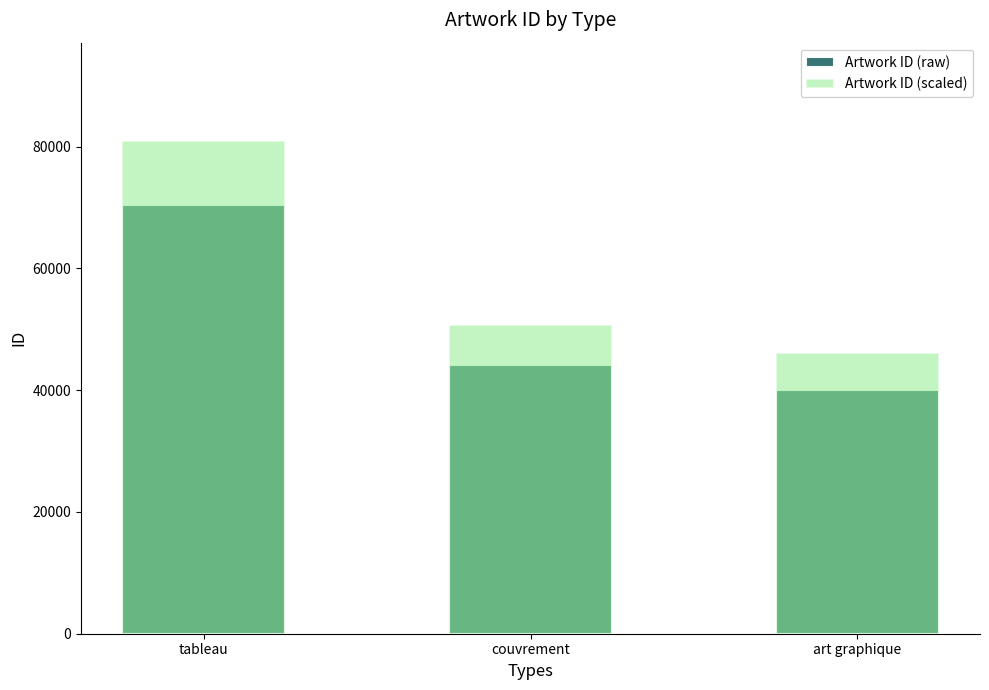

How many Artwork ID (raw) values are between 40077 and 70362?

3